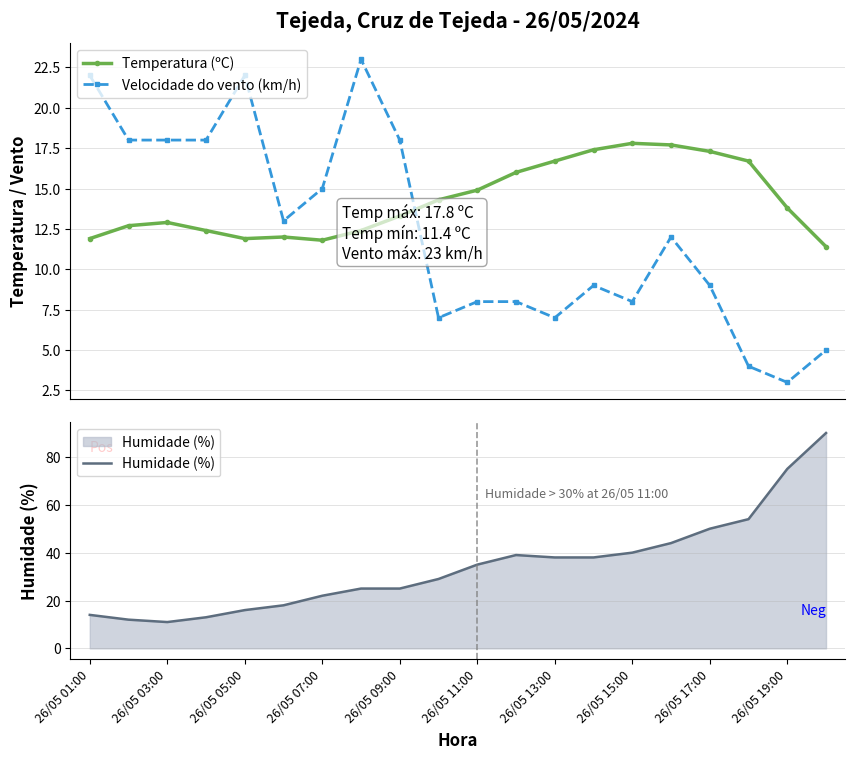

Read the Humidade (%) value at 26/05 15:00.

40